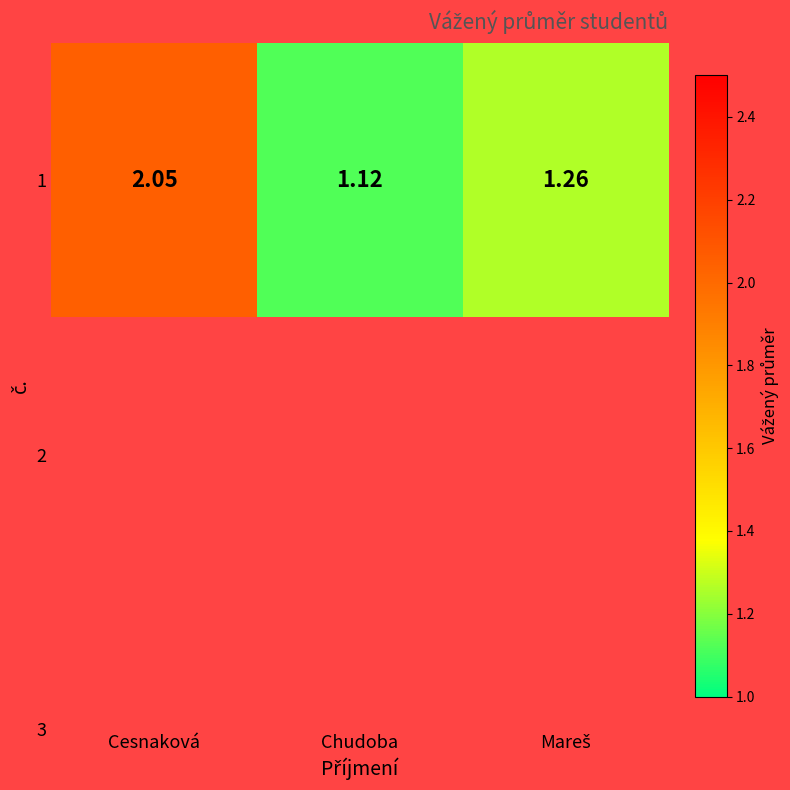

What is the change in value from Chudoba to Mareš?

+0.1